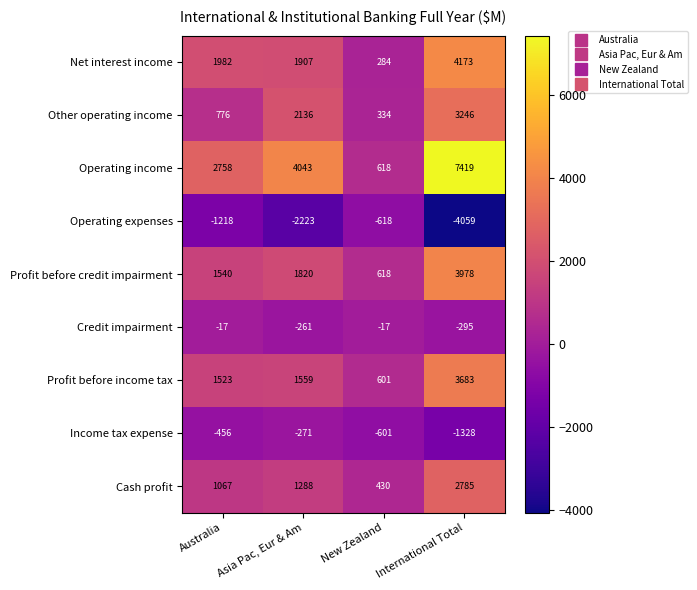

Rank the series at Australia from lowest to highest value.

Operating expenses, Income tax expense, Credit impairment, Other operating income, Cash profit, Profit before income tax, Profit before credit impairment, Net interest income, Operating income